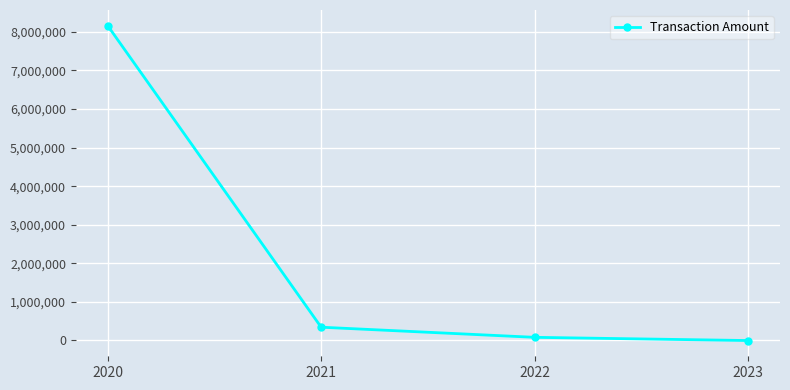

What is the greatest value displayed?

8156986.7